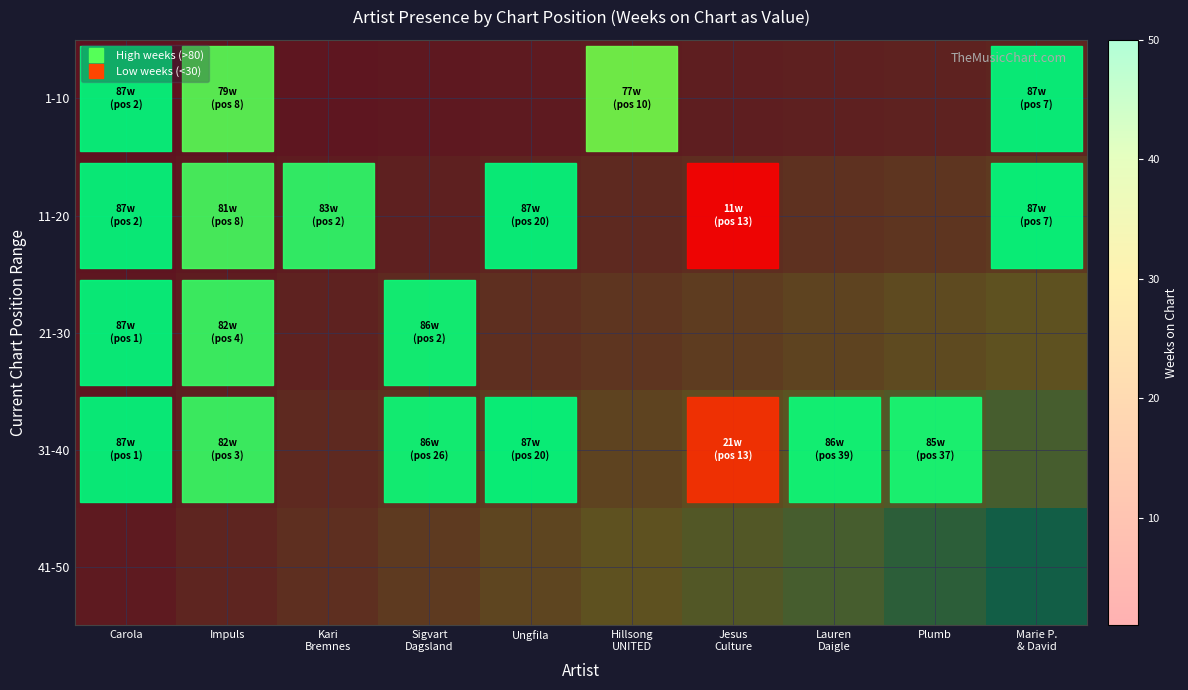

Reading left to right, what are all the values shown in this chart?

1-10: Carola=1	Impuls=2	Kari
Bremnes=3	Sigvart
Dagsland=4	Ungfila=5	Hillsong
UNITED=6	Jesus
Culture=7	Lauren
Daigle=8	Plumb=9	Marie P.
& David=10
11-20: Carola=2	Impuls=4	Kari
Bremnes=6	Sigvart
Dagsland=8	Ungfila=10	Hillsong
UNITED=12	Jesus
Culture=14	Lauren
Daigle=16	Plumb=18	Marie P.
& David=20
21-30: Carola=3	Impuls=6	Kari
Bremnes=9	Sigvart
Dagsland=12	Ungfila=15	Hillsong
UNITED=18	Jesus
Culture=21	Lauren
Daigle=24	Plumb=27	Marie P.
& David=30
31-40: Carola=4	Impuls=8	Kari
Bremnes=12	Sigvart
Dagsland=16	Ungfila=20	Hillsong
UNITED=24	Jesus
Culture=28	Lauren
Daigle=32	Plumb=36	Marie P.
& David=40
41-50: Carola=5	Impuls=10	Kari
Bremnes=15	Sigvart
Dagsland=20	Ungfila=25	Hillsong
UNITED=30	Jesus
Culture=35	Lauren
Daigle=40	Plumb=45	Marie P.
& David=50